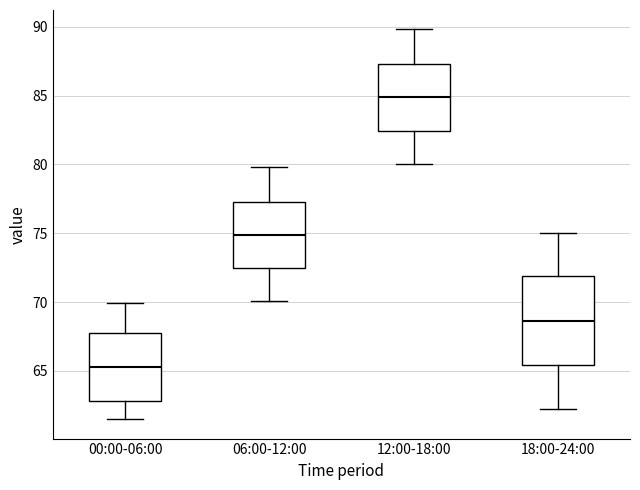

Which box is the tallest, from its lower edge to its upper edge?

18:00-24:00